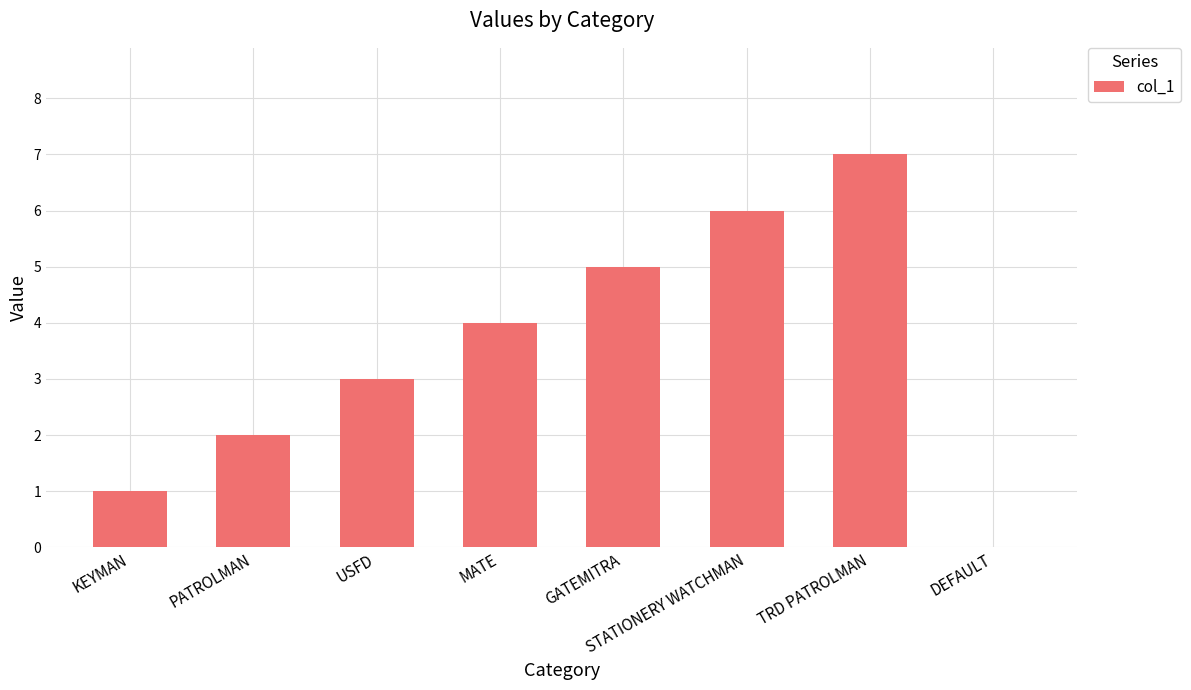

What is the sum of the values at TRD PATROLMAN and DEFAULT?

7